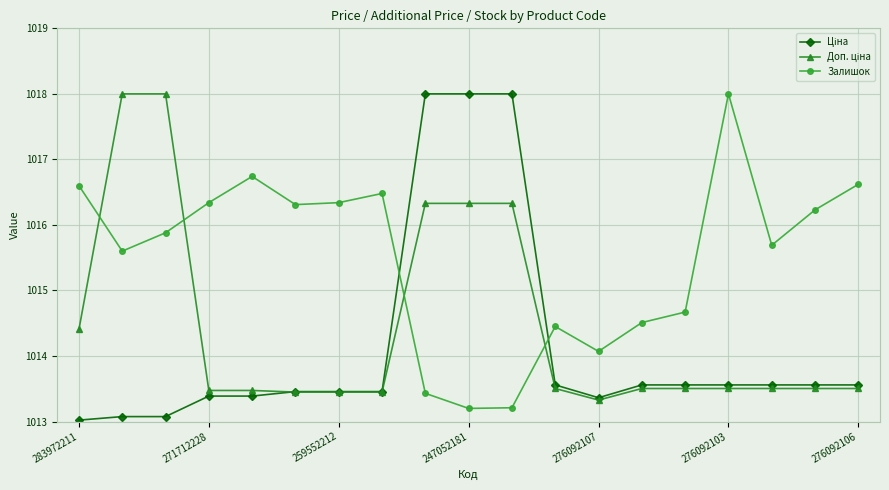

Which series has the largest total across all categories?

Залишок